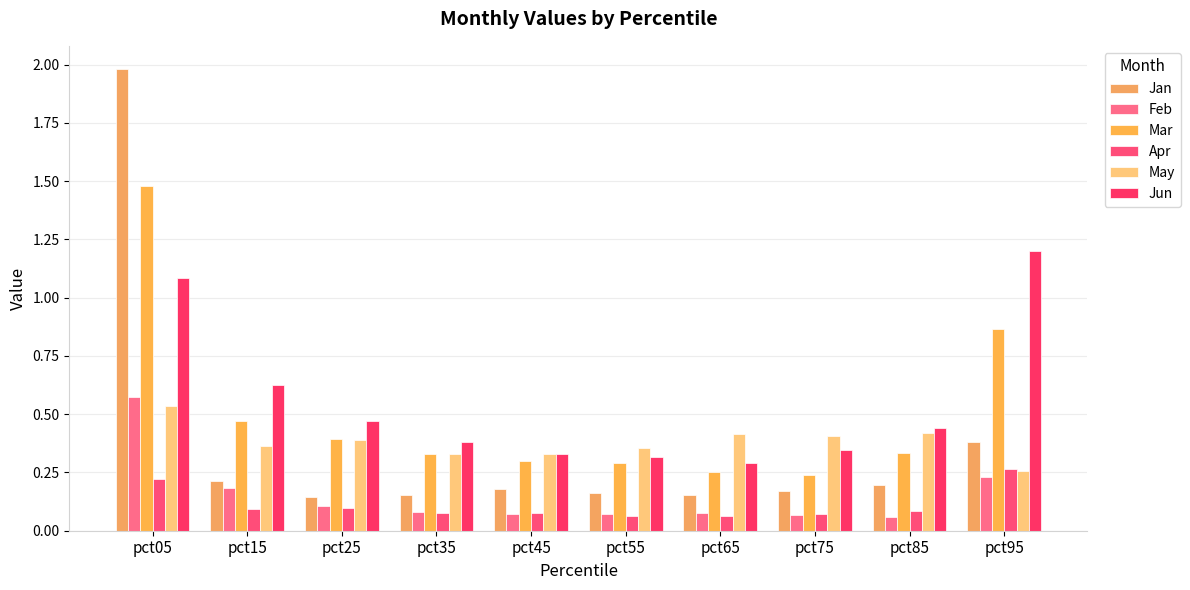

What is the minimum value for Apr?

0.1